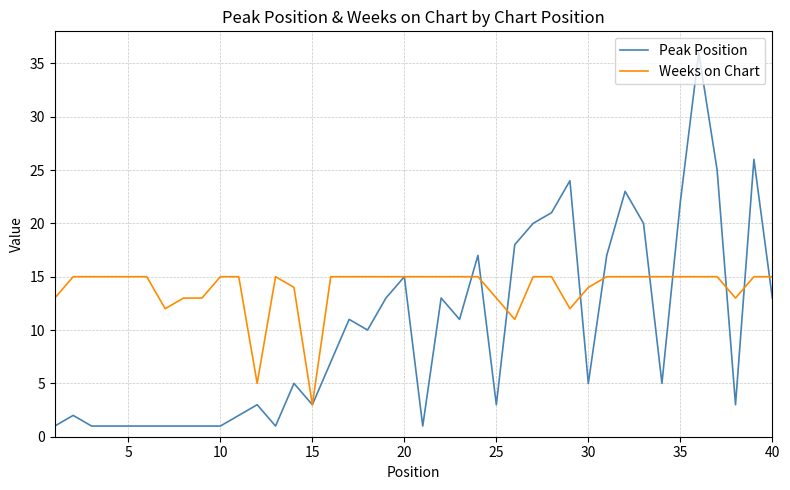

Rank the series by their maximum value, from lowest to highest.

Weeks on Chart, Peak Position